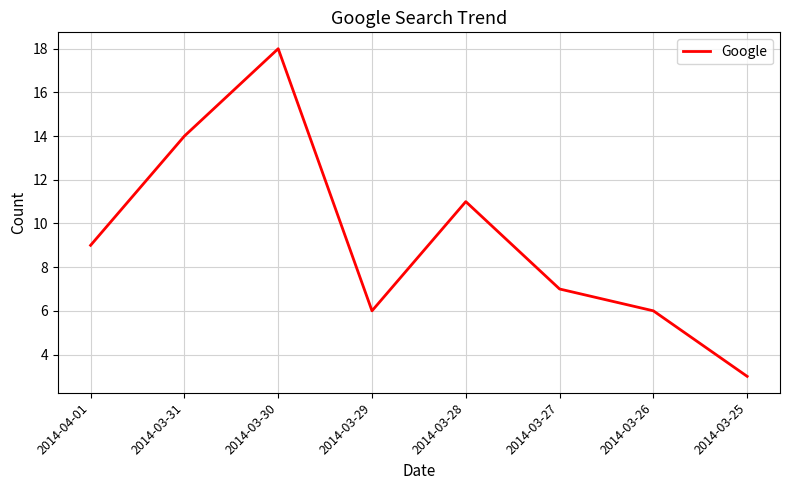

What is the greatest value displayed?

18